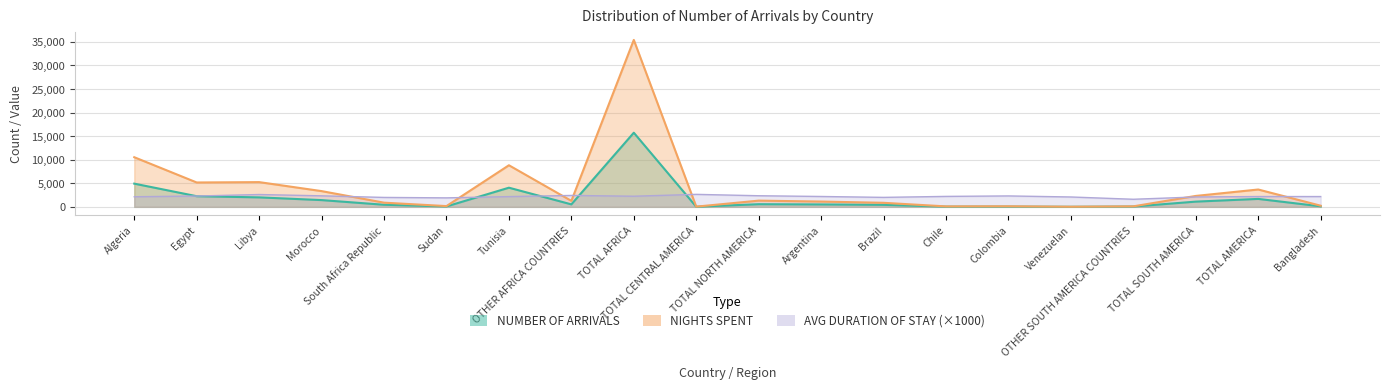

How many interior local valleys does the NIGHTS SPENT series have?

6